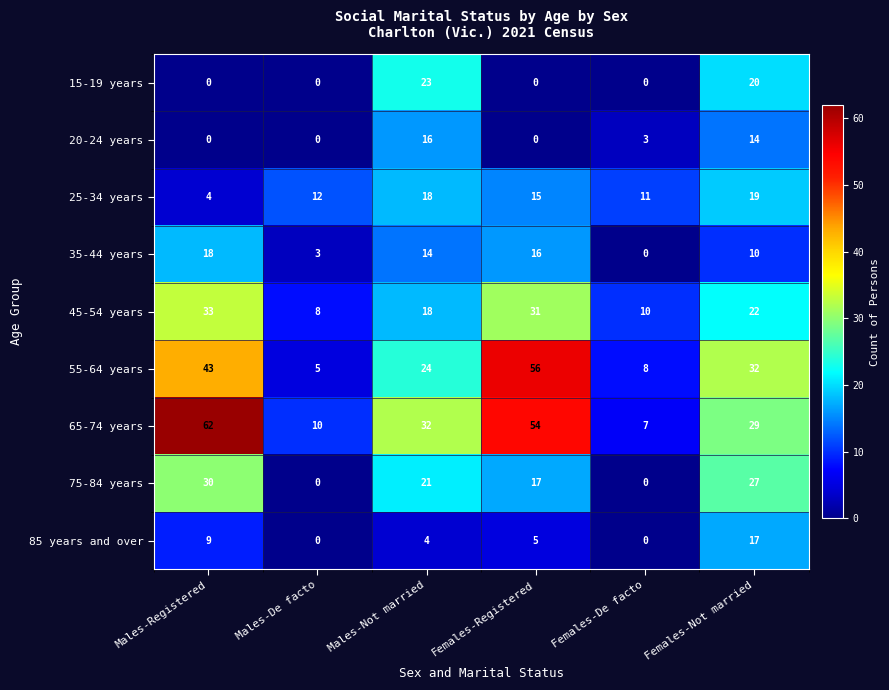

What is the spread (max minus min) of values at Females-De facto?

11